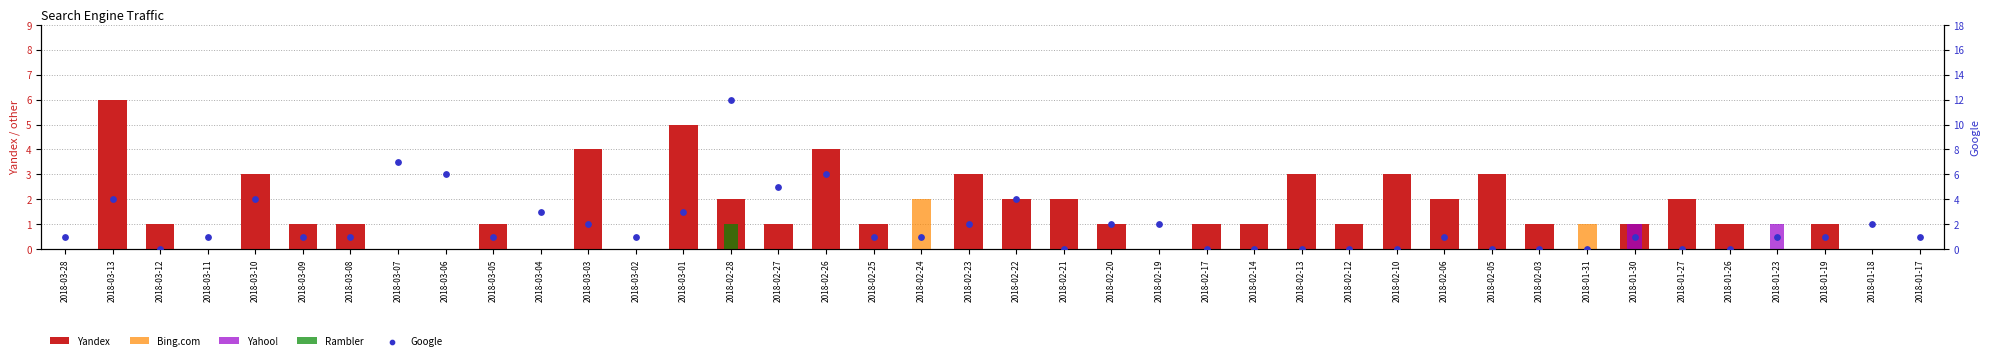

Which series contains the highest Y value?

Google